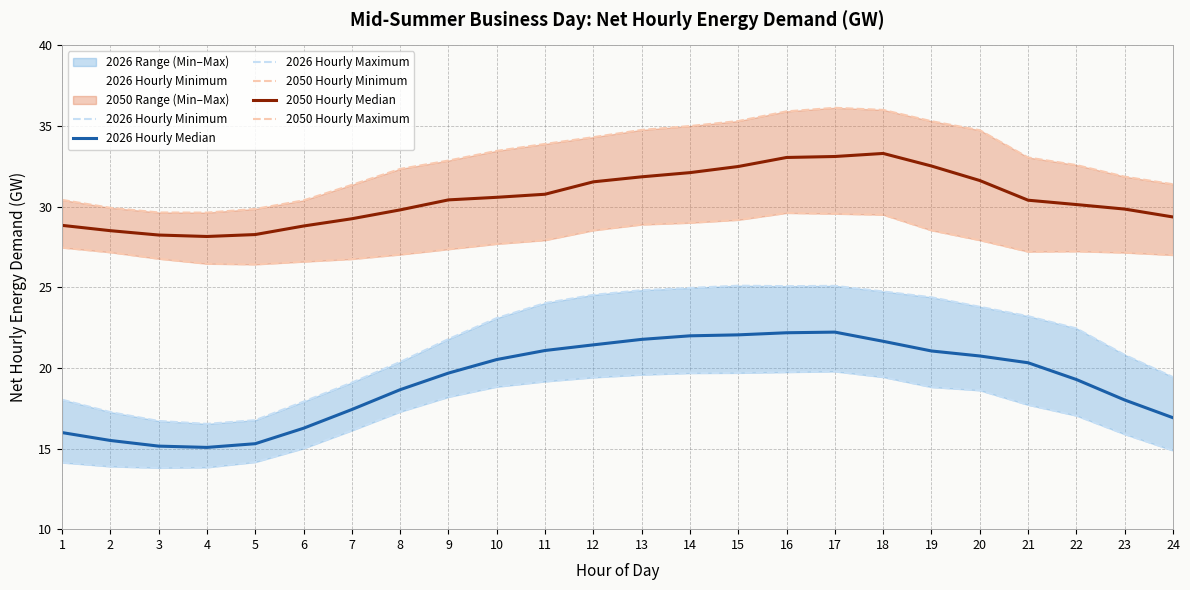

What is the approximate value of 2026 Hourly Median at 8?

18.6